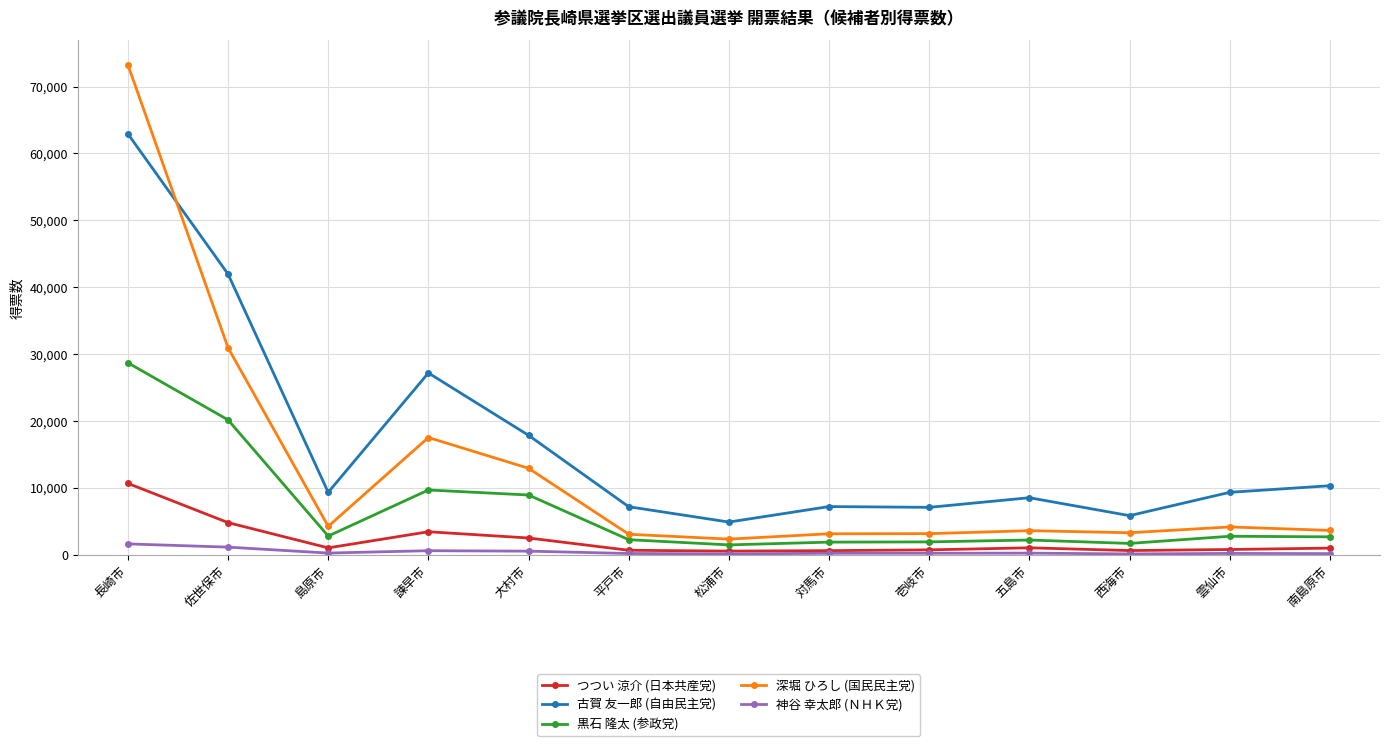

Which series has the widest spread of values?

深堀 ひろし (国民民主党)